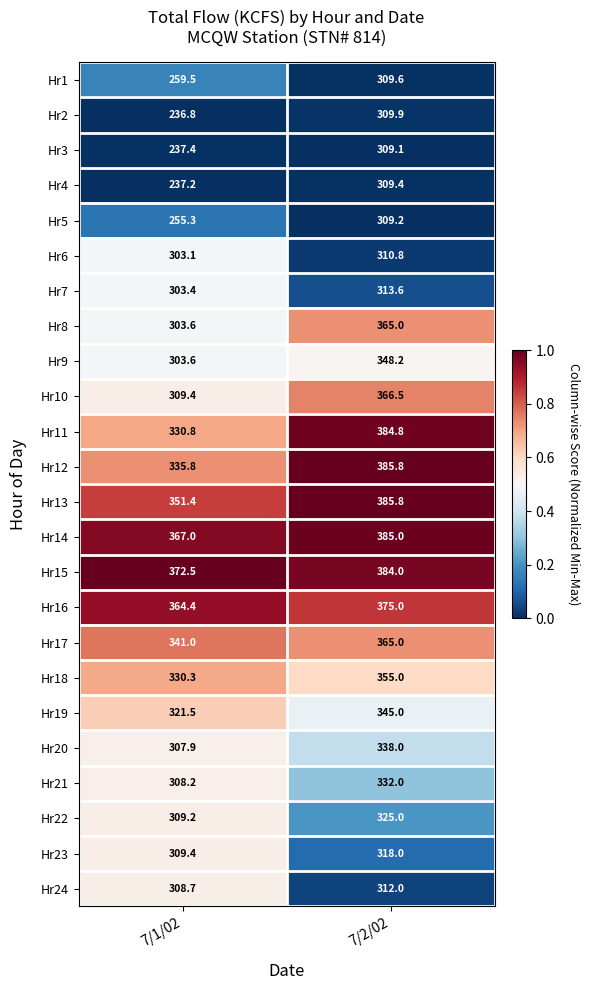

List the labels in order of Hr1 value, largest first.

7/2/02, 7/1/02